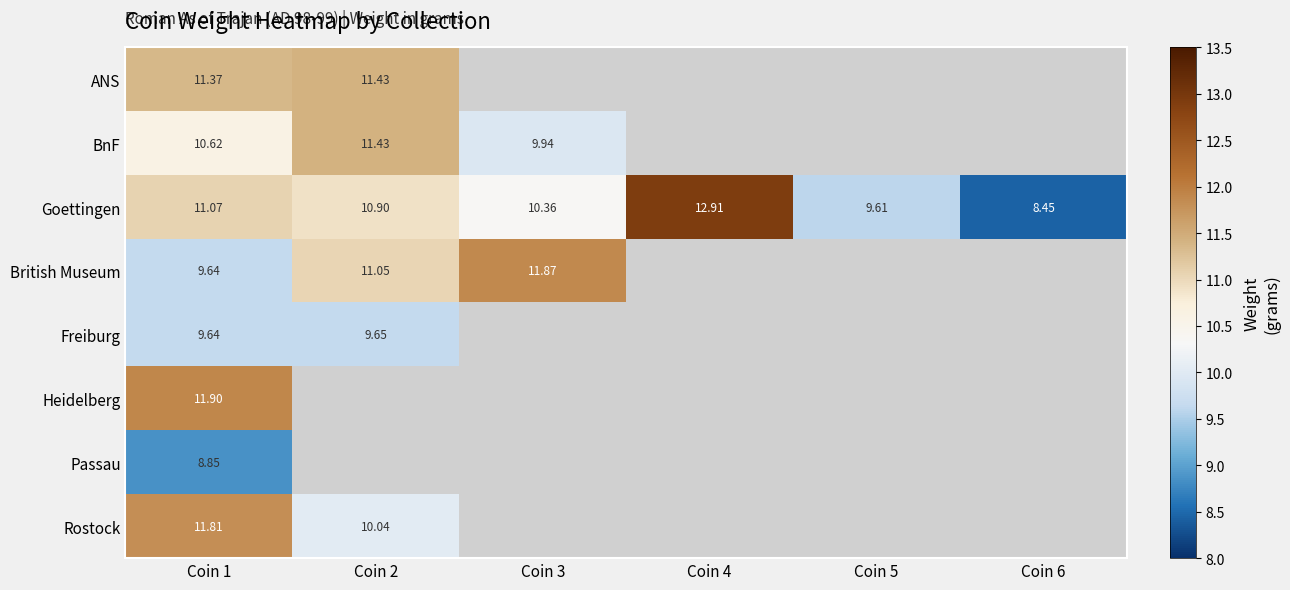

True or false: ANS has a value of 11.4 at Coin 1.

True